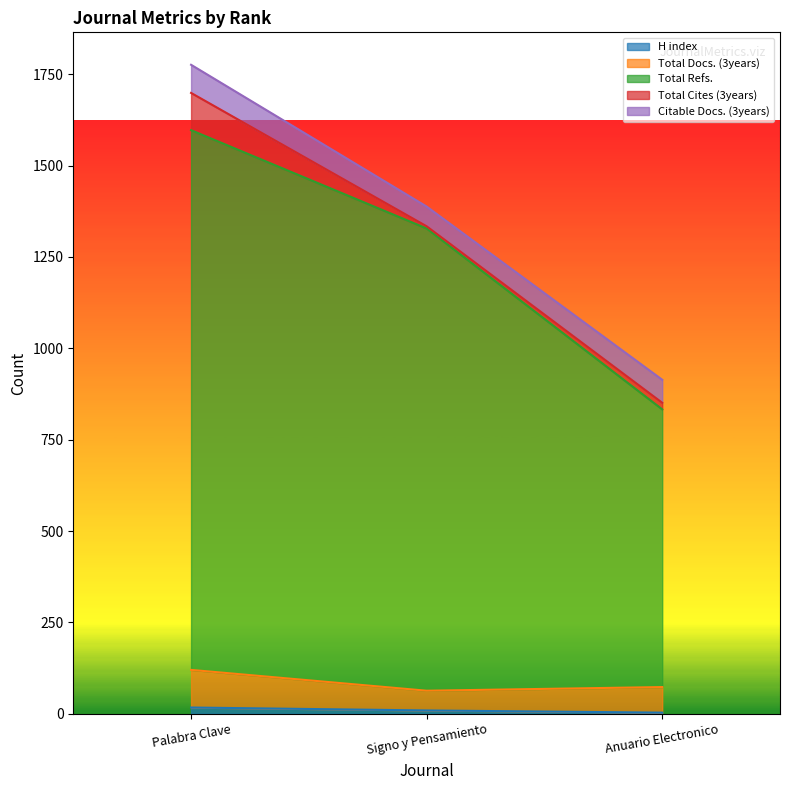

What is the difference between the Total Docs. (3years) values at Anuario Electronico and Palabra Clave?

47